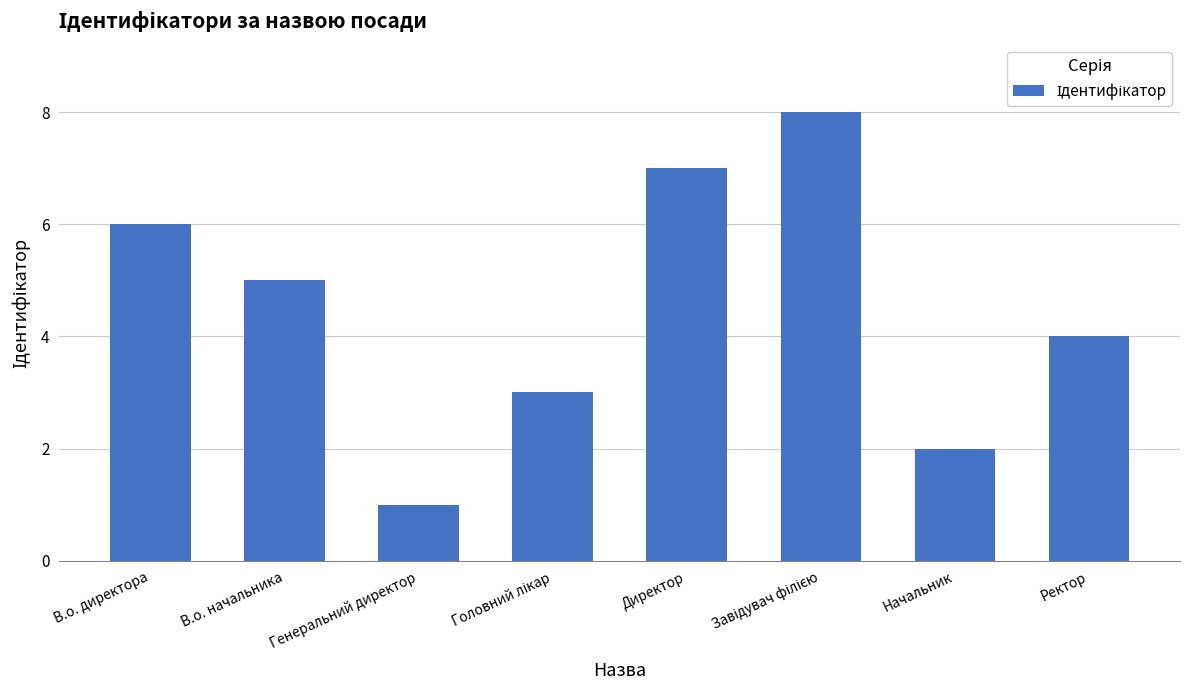

Are the bars grouped side by side (vs. stacked)?

No